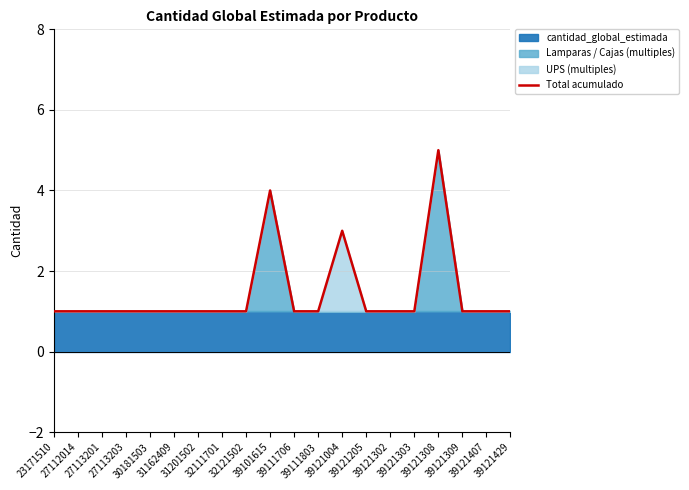

Does the chart display data point markers on the line(s)?

No